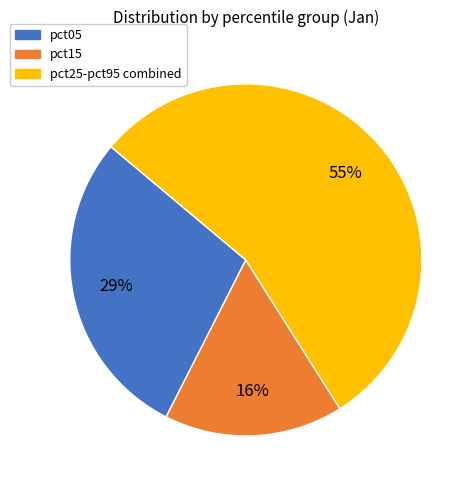

How many slices are in this pie chart?

3